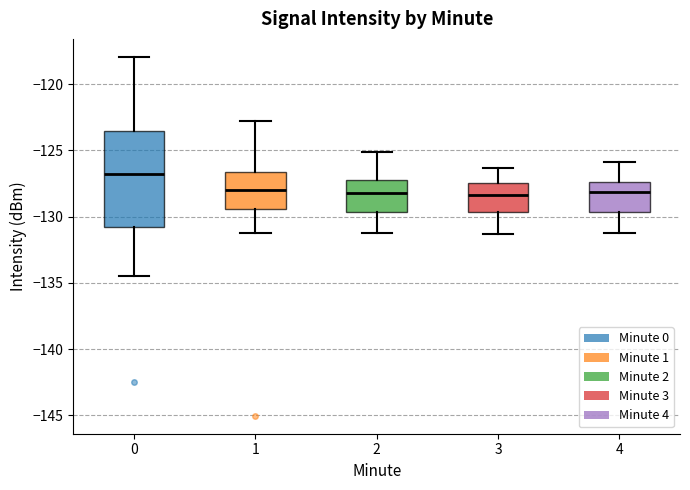

Where does the upper whisker of the box at x = 0 end on the y-axis? The values are not printed on the chart, so give them approximately, as read against the axis.

-118.0